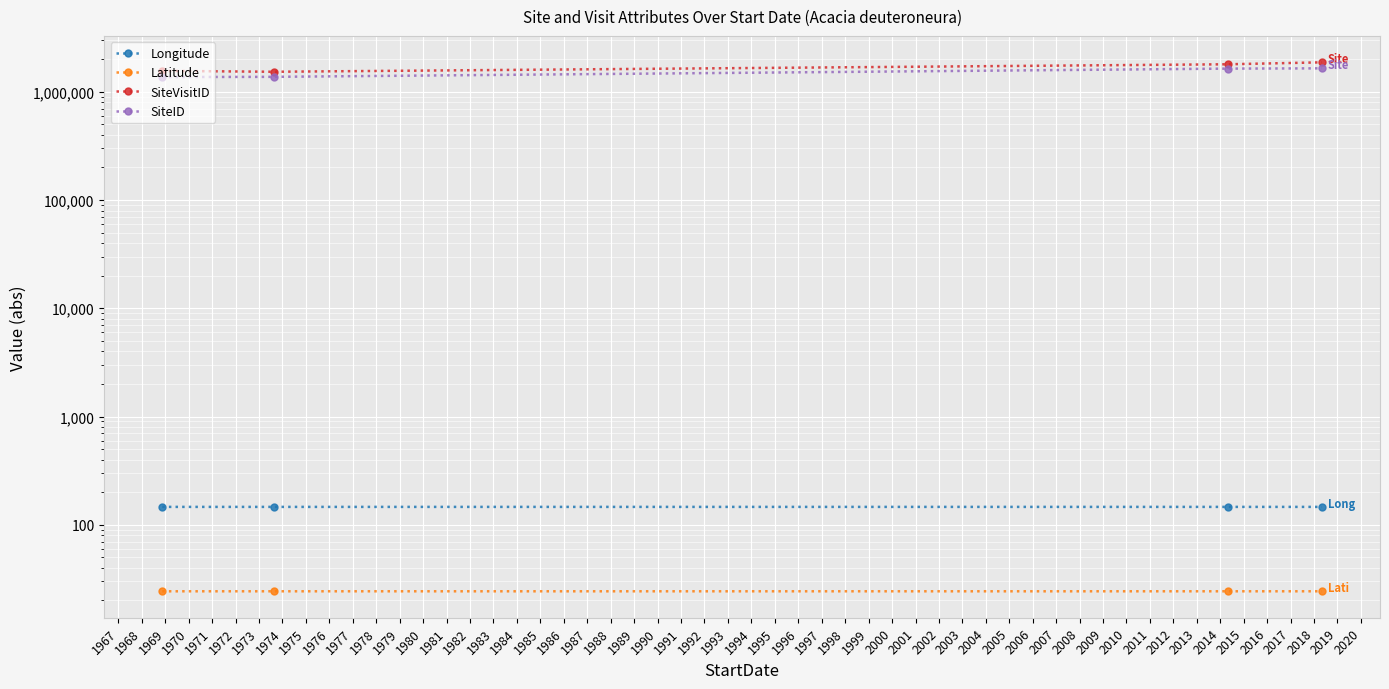

What are all the series names shown in the legend?

Longitude, Latitude, SiteVisitID, SiteID